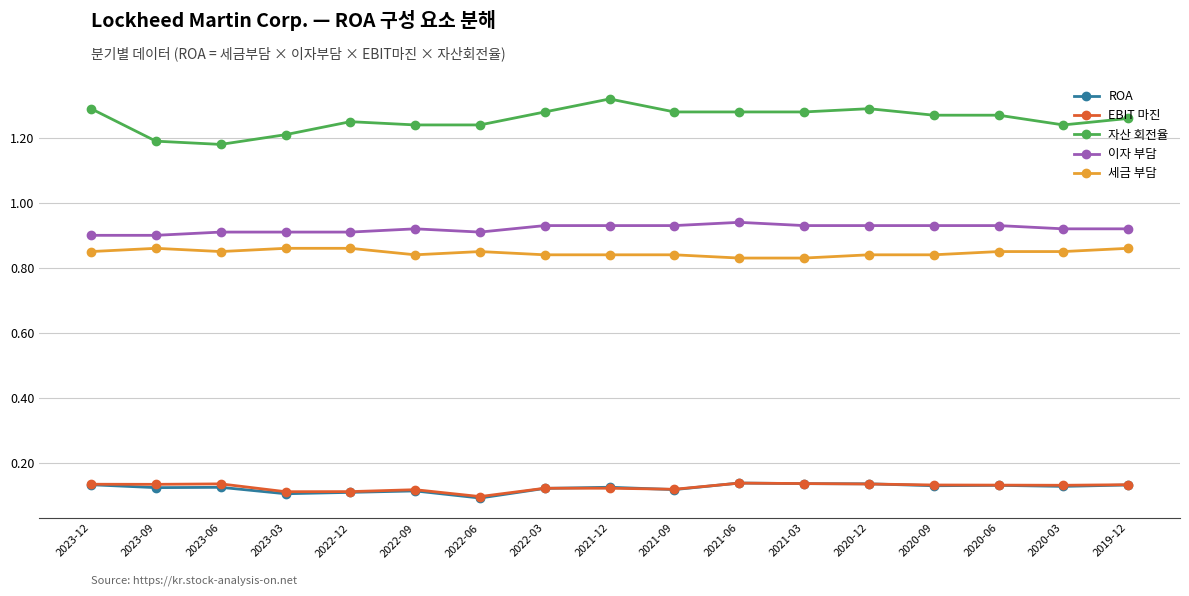

Count the 자산 회전율 values in the range 1 to 2.

17